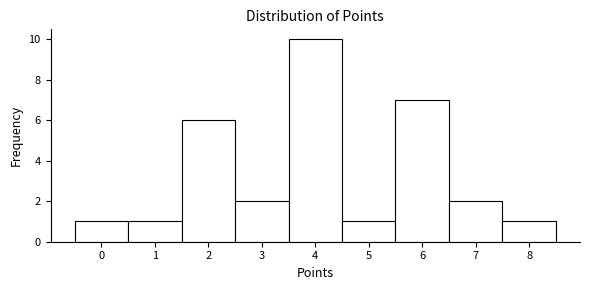

Reading left to right, list every bar in this chart as the range it spans on the x-axis followed by its height. The values are not printed on the chart, so give them approximately, as read against the axis.

-0.5 to 0.5: 1
0.5 to 1.5: 1
1.5 to 2.5: 6
2.5 to 3.5: 2
3.5 to 4.5: 10
4.5 to 5.5: 1
5.5 to 6.5: 7
6.5 to 7.5: 2
7.5 to 8.5: 1